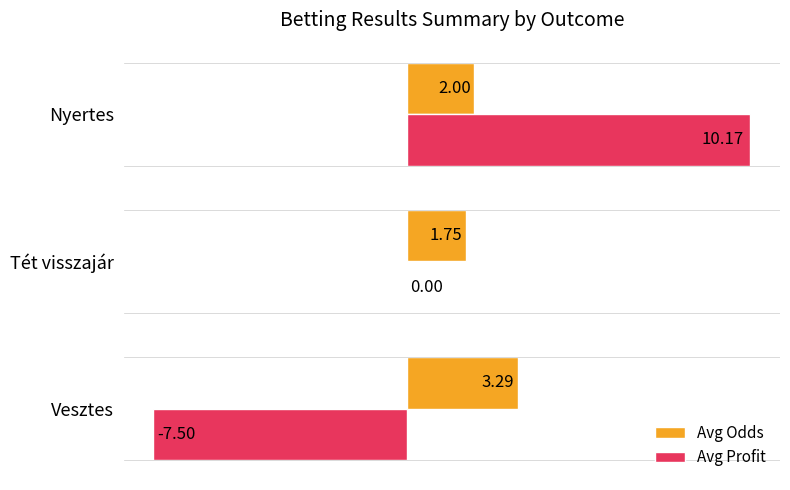

What is the total value across all series at Vesztes?

-4.2